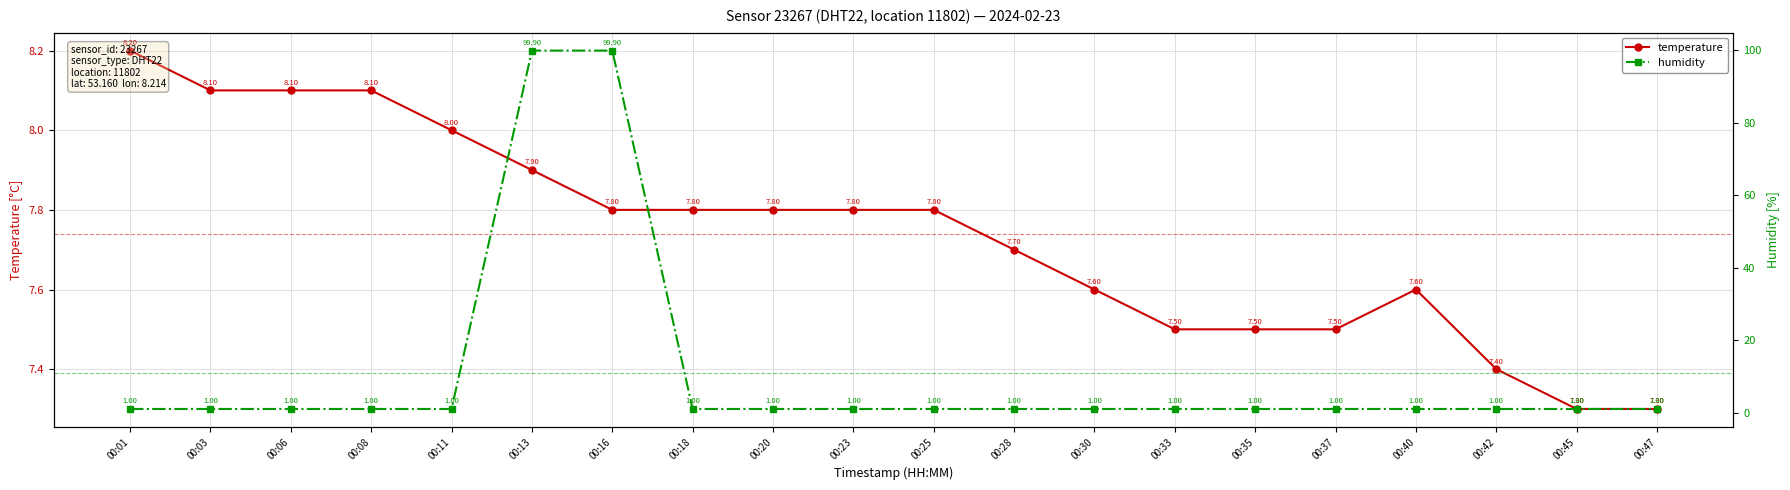

What is the average value of the humidity series?

10.9